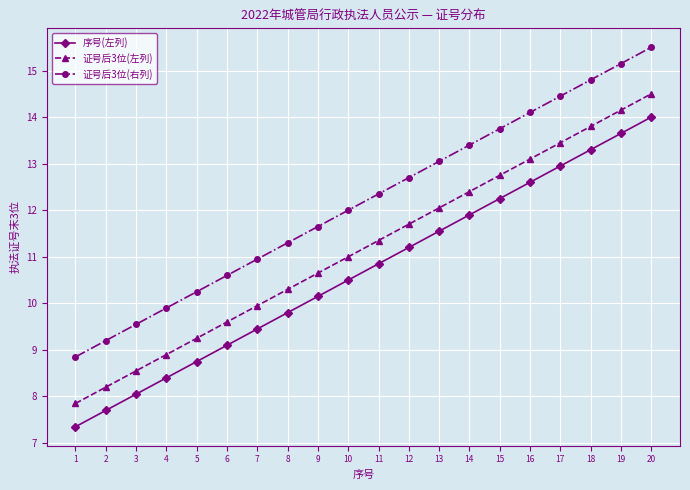

What is the value of the 证号后3位(右列) point at the 4th from the left?

9.9